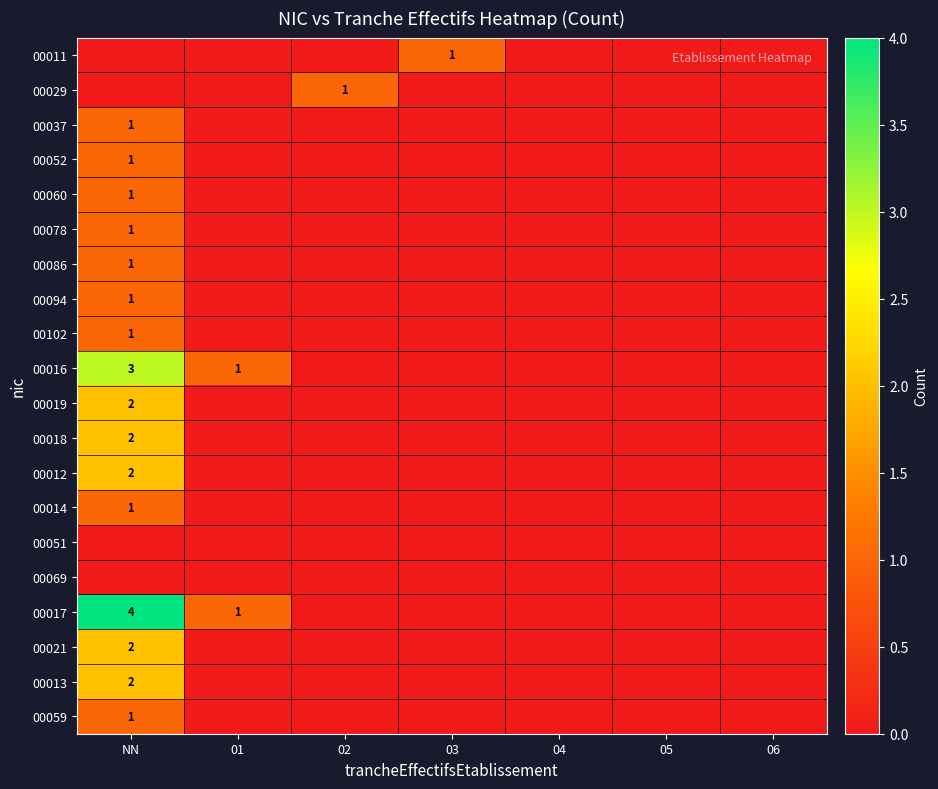

True or false: 00017 has a value of 2 at NN.

False